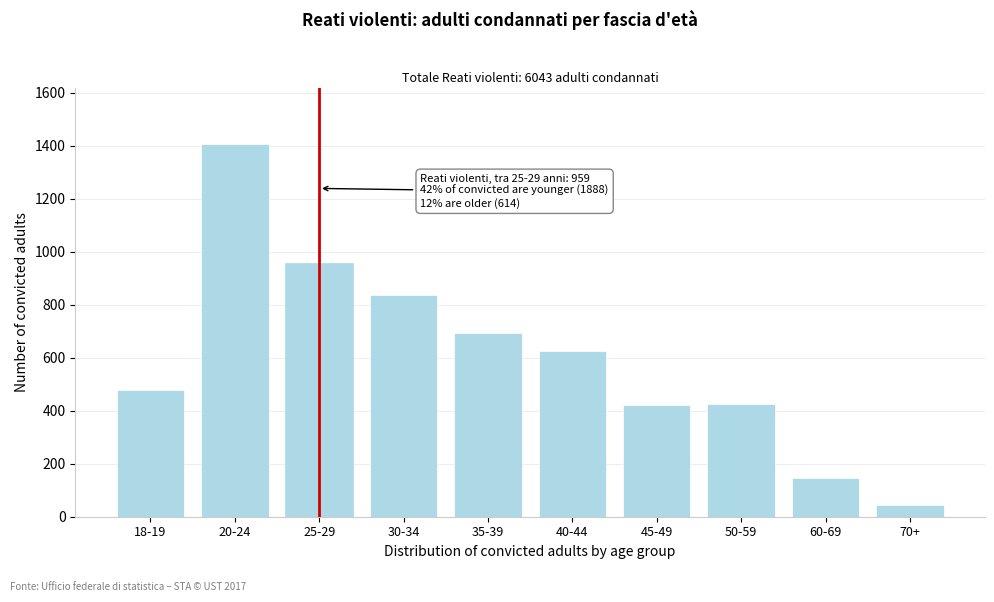

What is the minimum value shown in the chart?

44